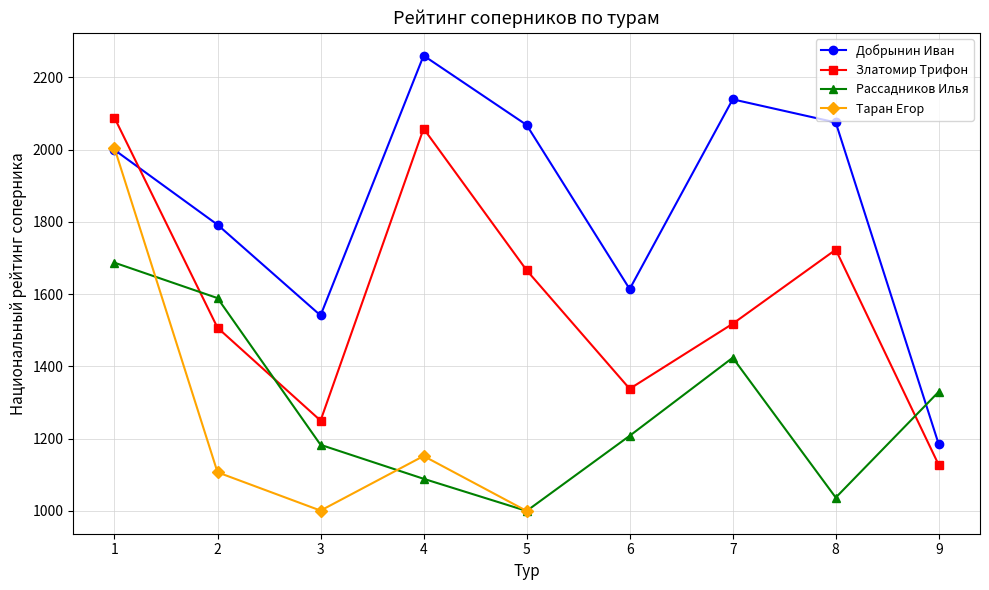

Which label corresponds to the smallest value in the chart?

5